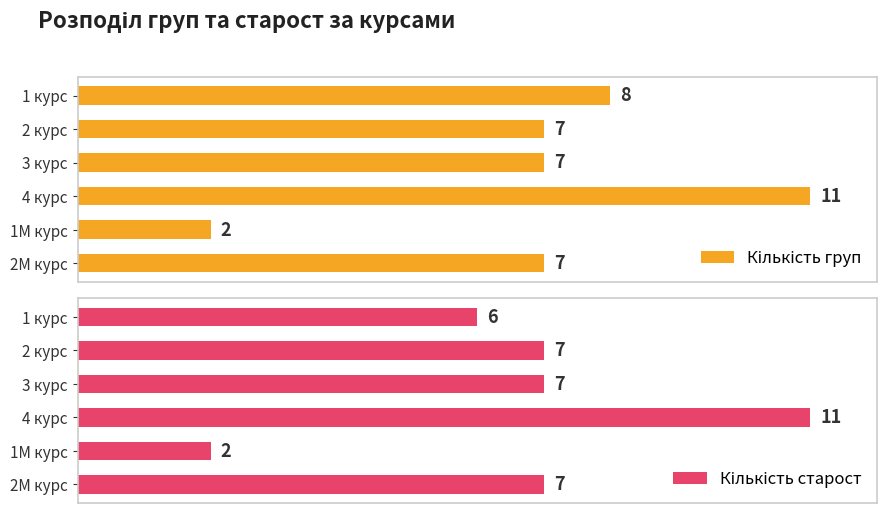

Which series has the largest total across all categories?

Кількість груп